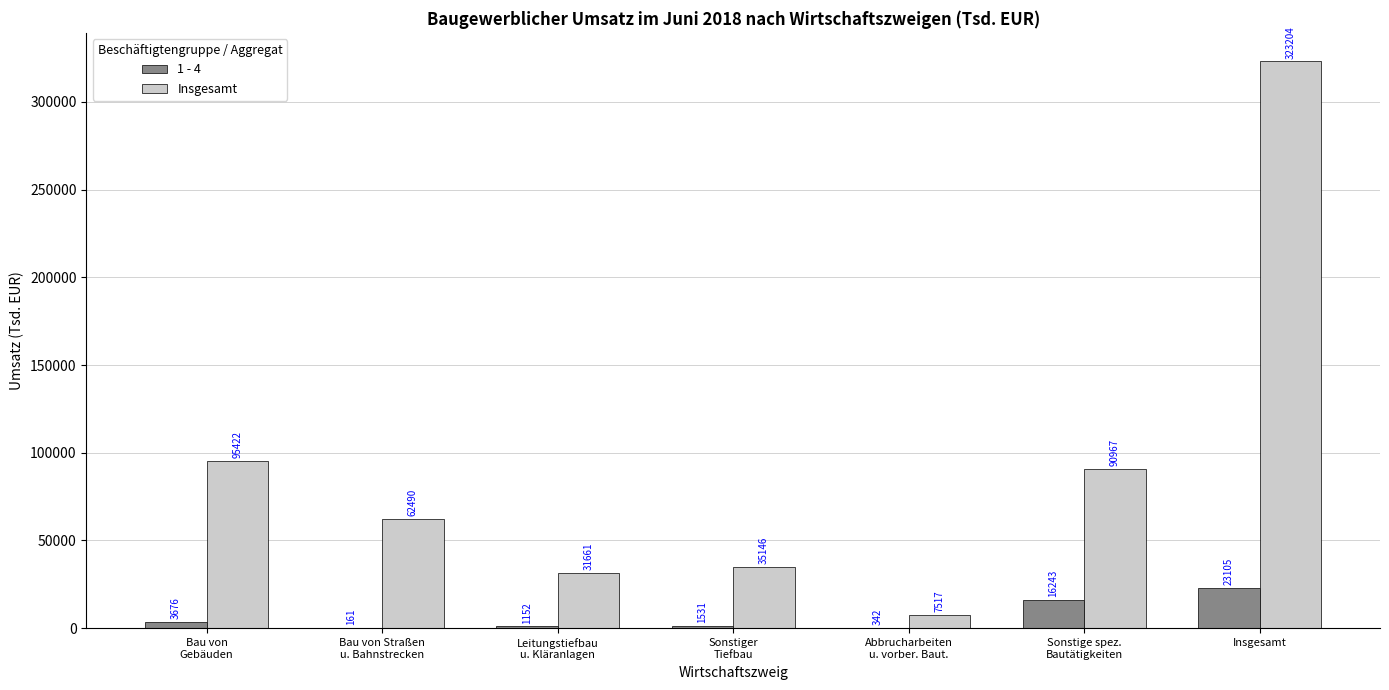

At which category is the sum across all series the highest?

Insgesamt